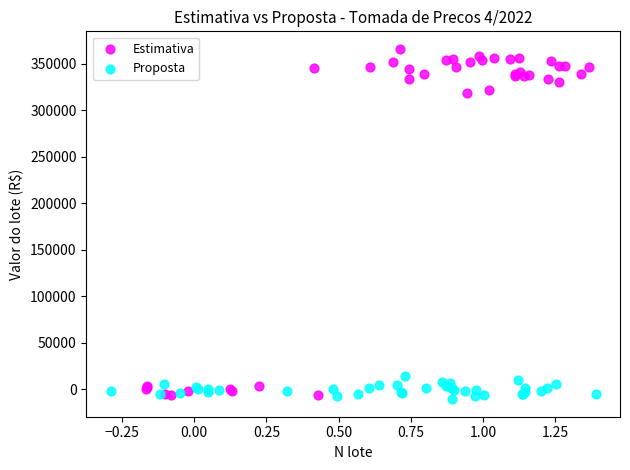

Which series has the largest Y range (max minus min)?

Estimativa